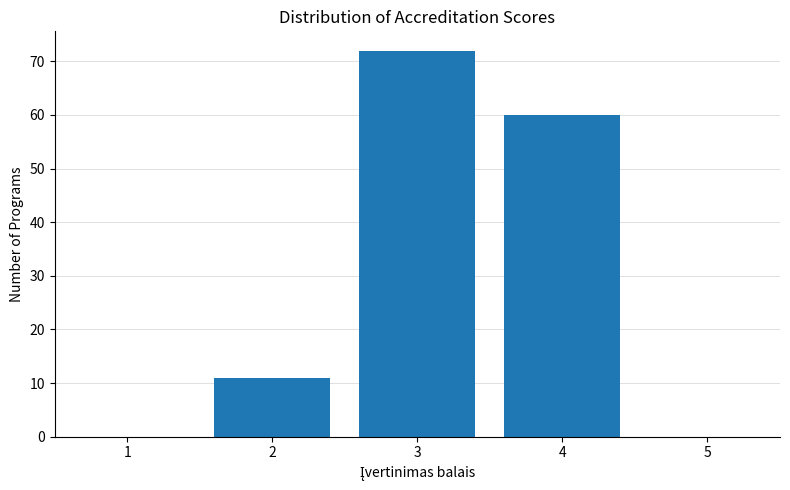

Reading right to left, transcribe all the data shown in this chart.

5=0	4=60	3=72	2=11	1=0